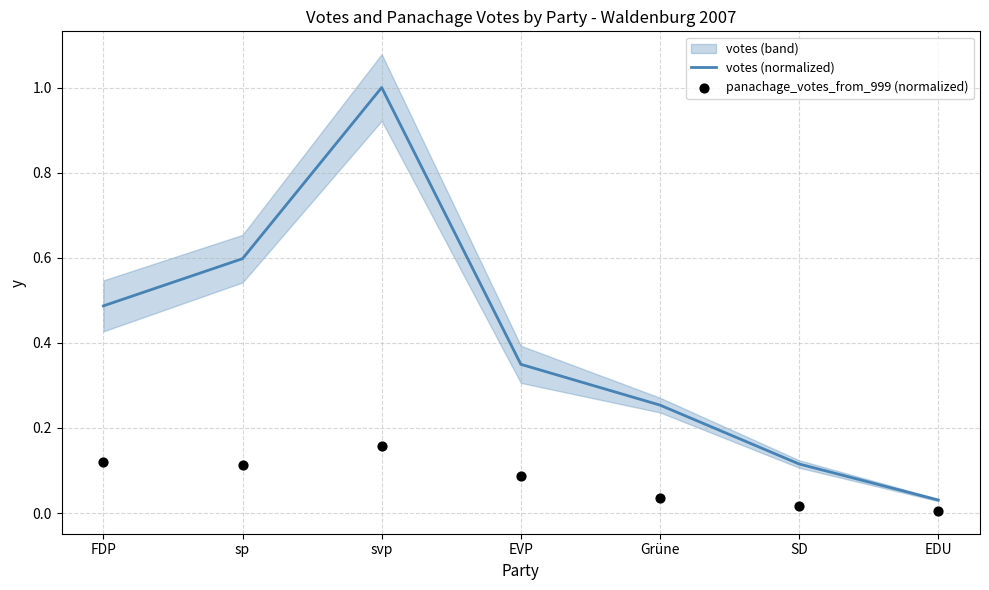

At how many categories does at least one series exceed 0?

7